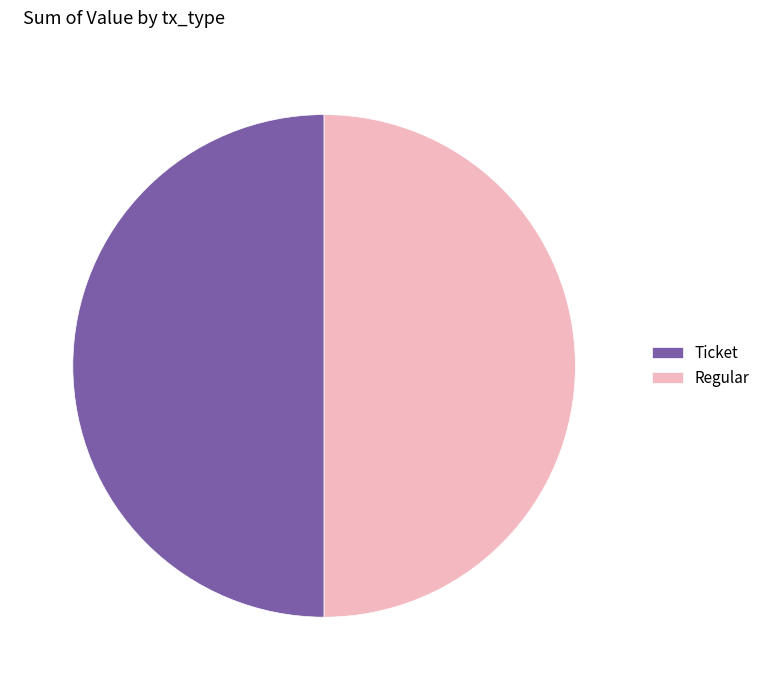

The Regular slice represents 61% of the pie. True or false?

False